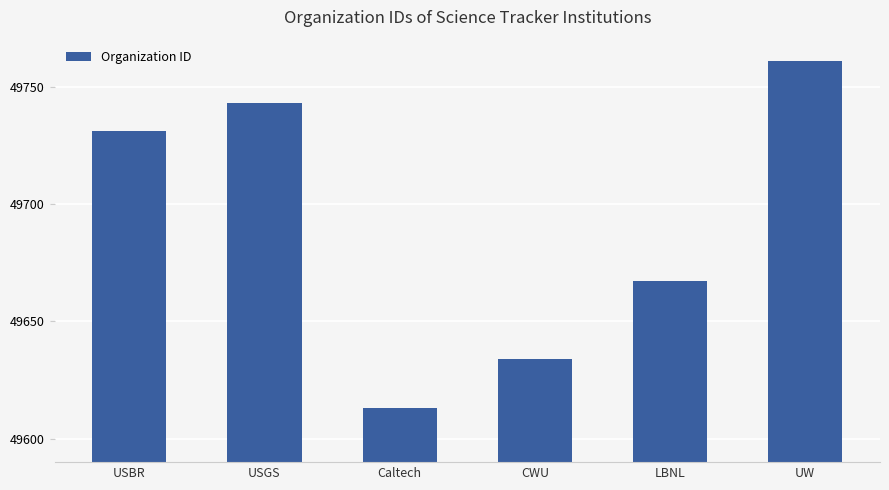

Does the chart contain stacked bars?

No